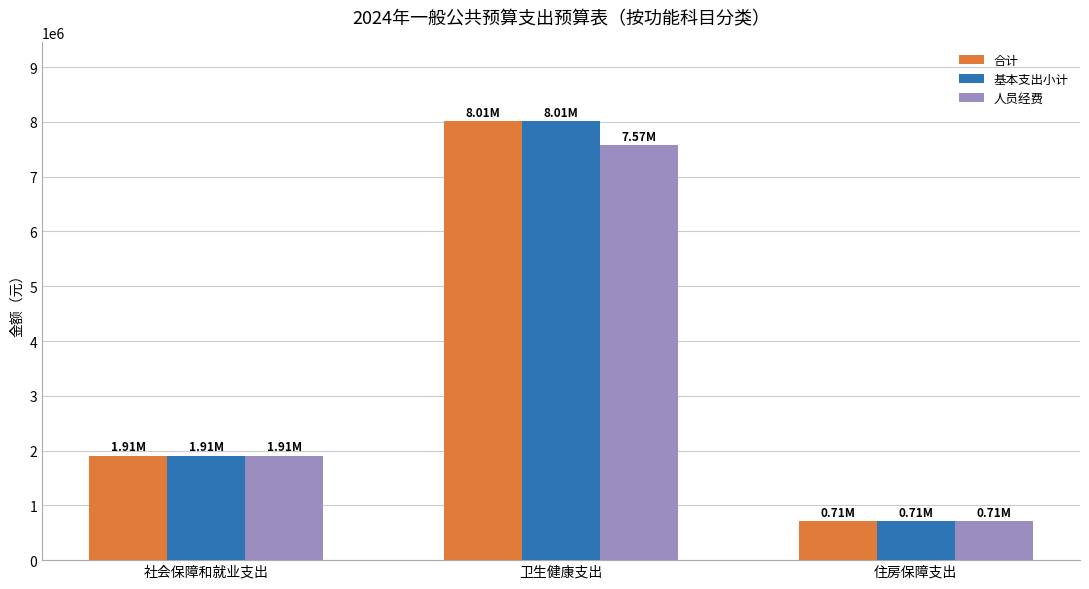

Is the value of 合计 at 卫生健康支出 greater than the value of 基本支出小计 at 住房保障支出?

Yes